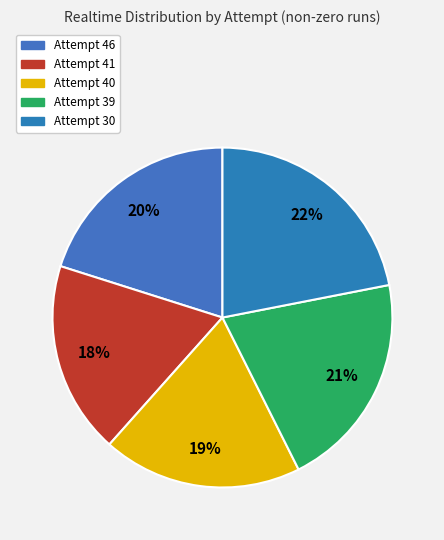

To the nearest percent, what portion does Attempt 40 represent?

19%